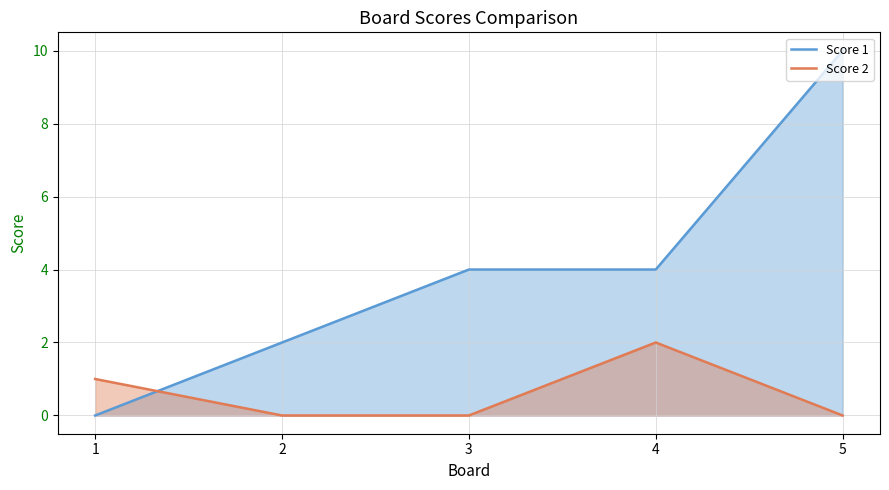

Where is Score 2 nearest to the value 1?

1